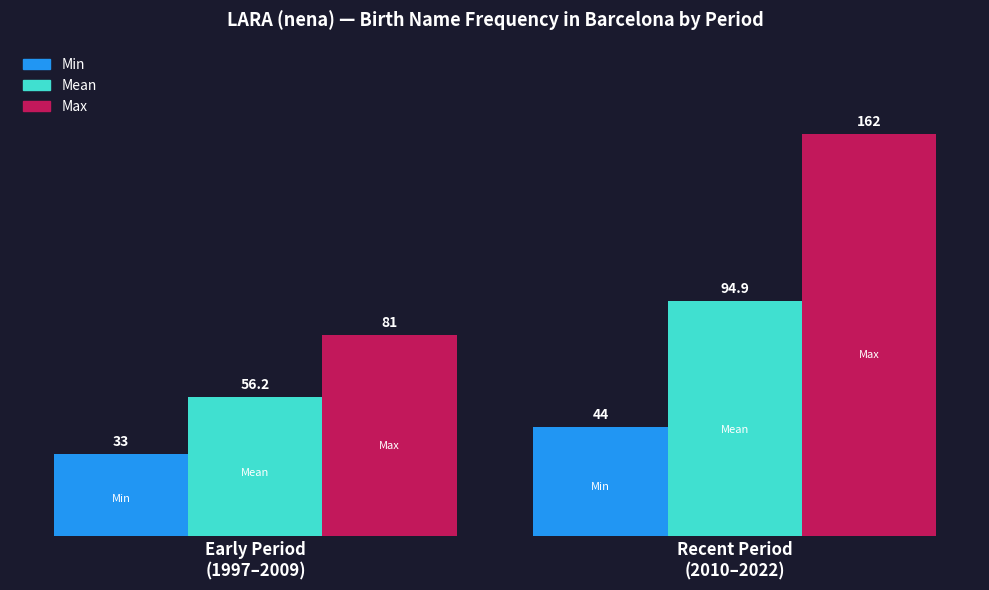

The value at 2021 is 217. True or false?

False